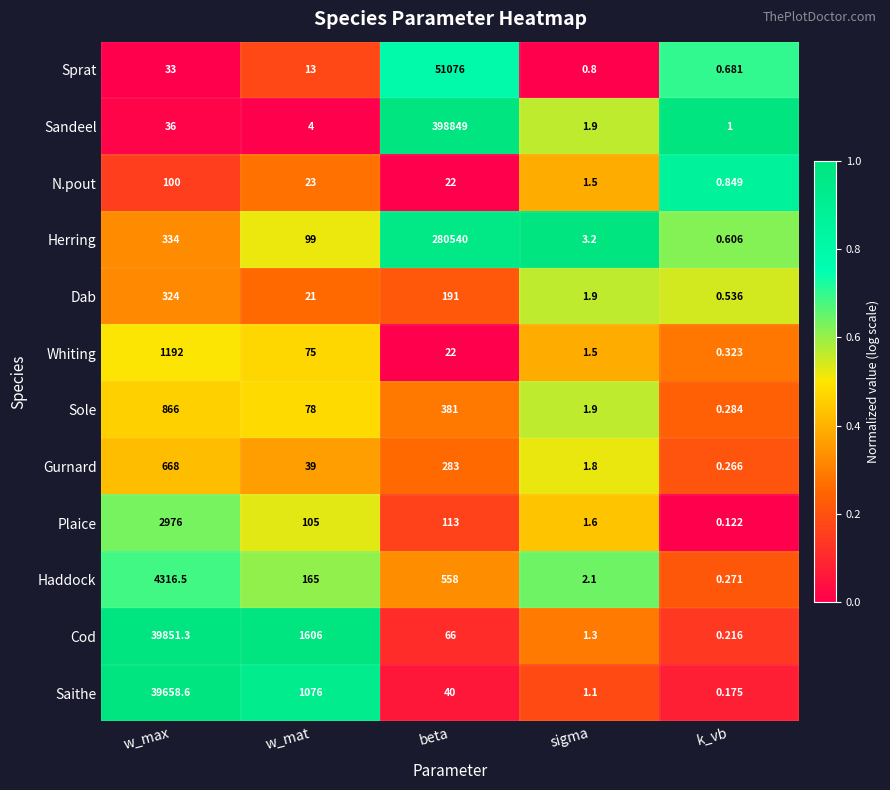

At how many categories does at least one series exceed 0?

5